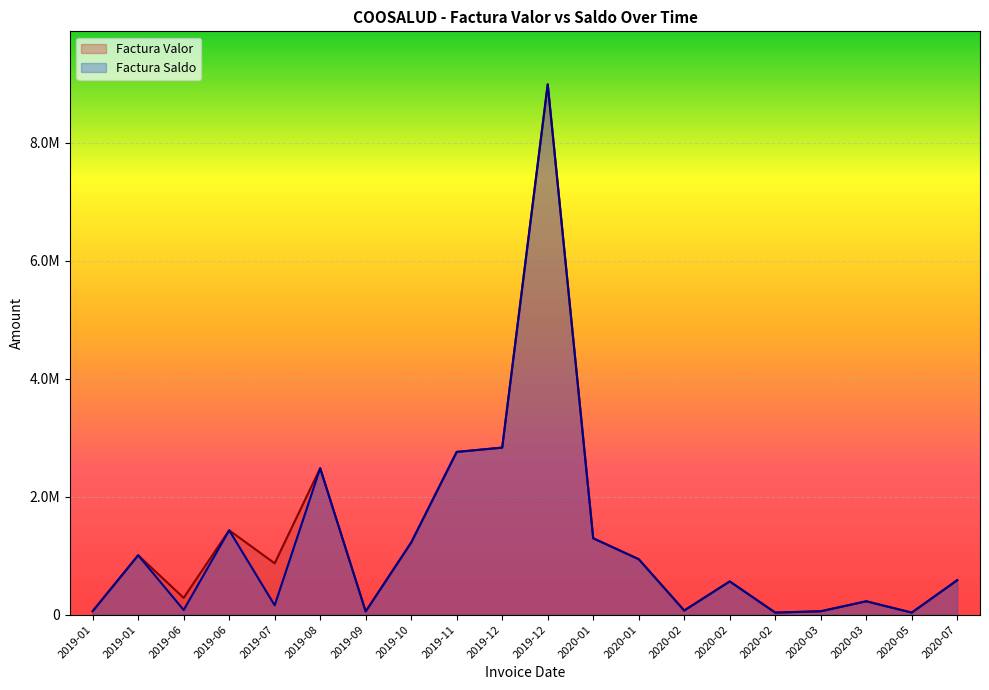

How many values in the Factura Saldo series are below 584583?

10